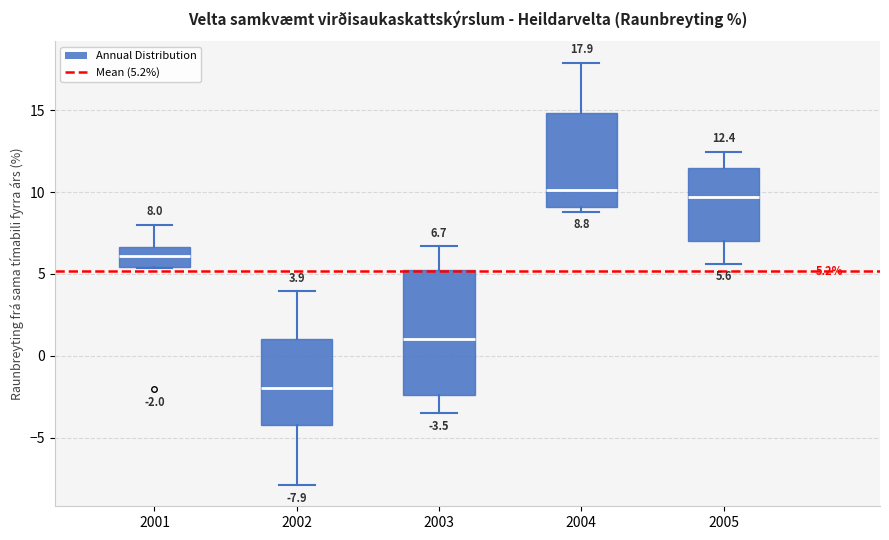

Which box is the tallest, from its lower edge to its upper edge?

2003